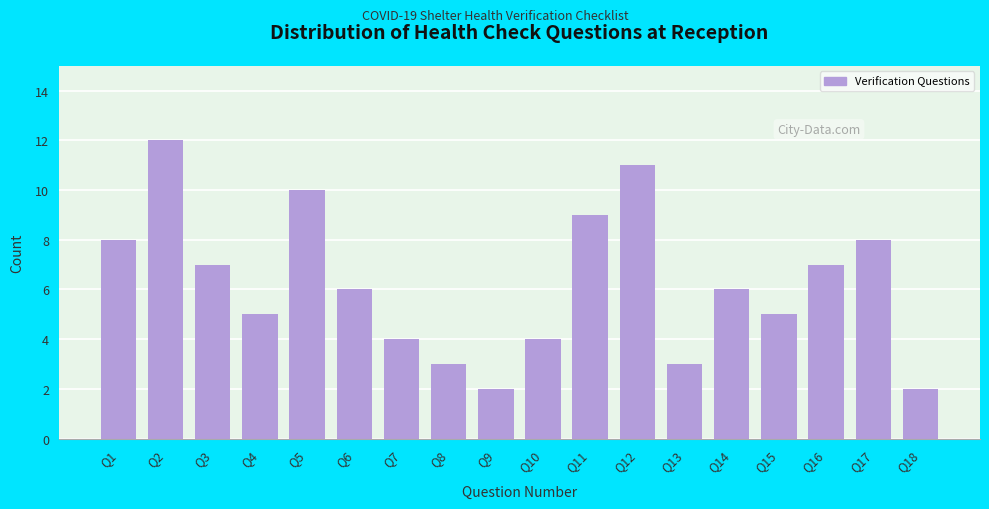

Reading right to left, transcribe all the data shown in this chart.

Q18=2	Q17=8	Q16=7	Q15=5	Q14=6	Q13=3	Q12=11	Q11=9	Q10=4	Q9=2	Q8=3	Q7=4	Q6=6	Q5=10	Q4=5	Q3=7	Q2=12	Q1=8